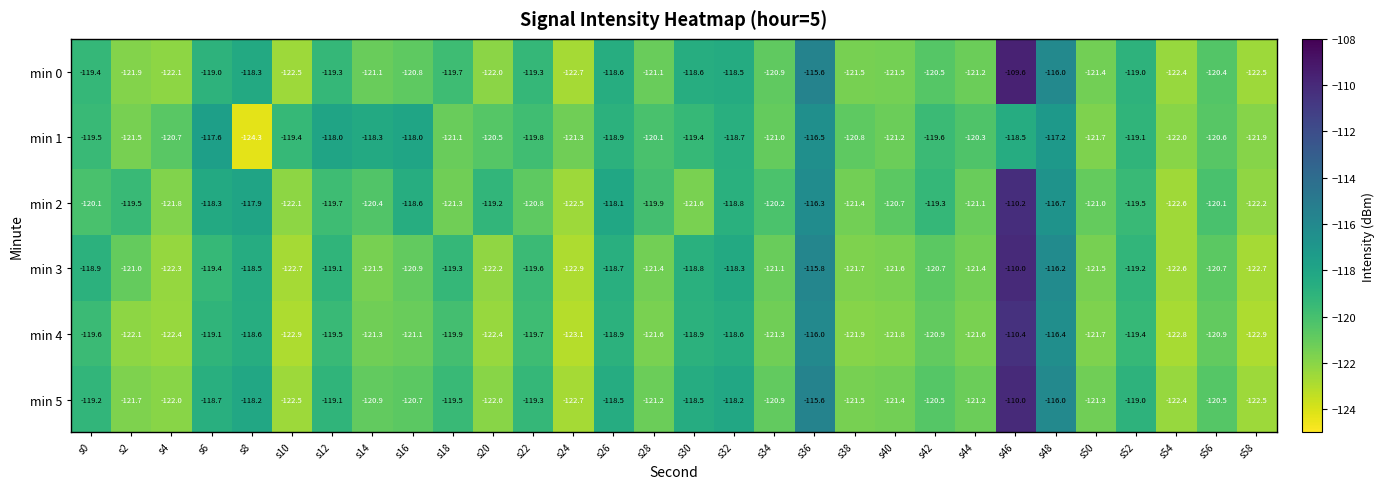

What is the approximate value of min 0 at s38?

-121.5